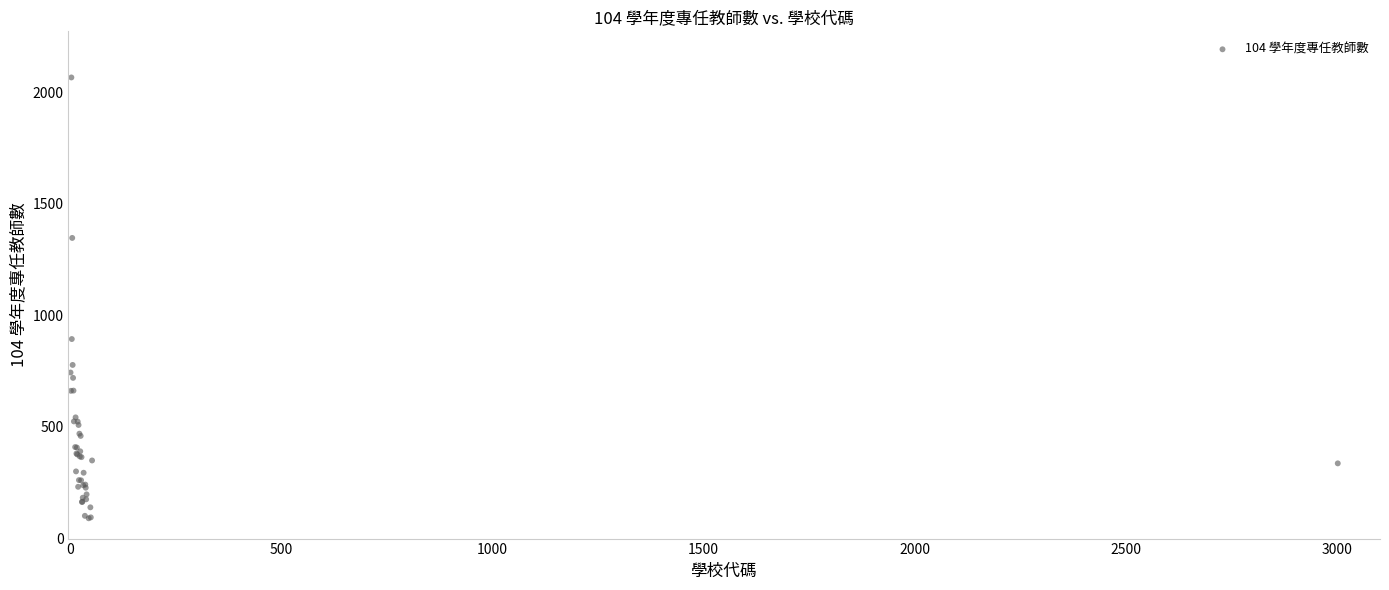

What Y value in the scatter plot is closest to 1078?

894